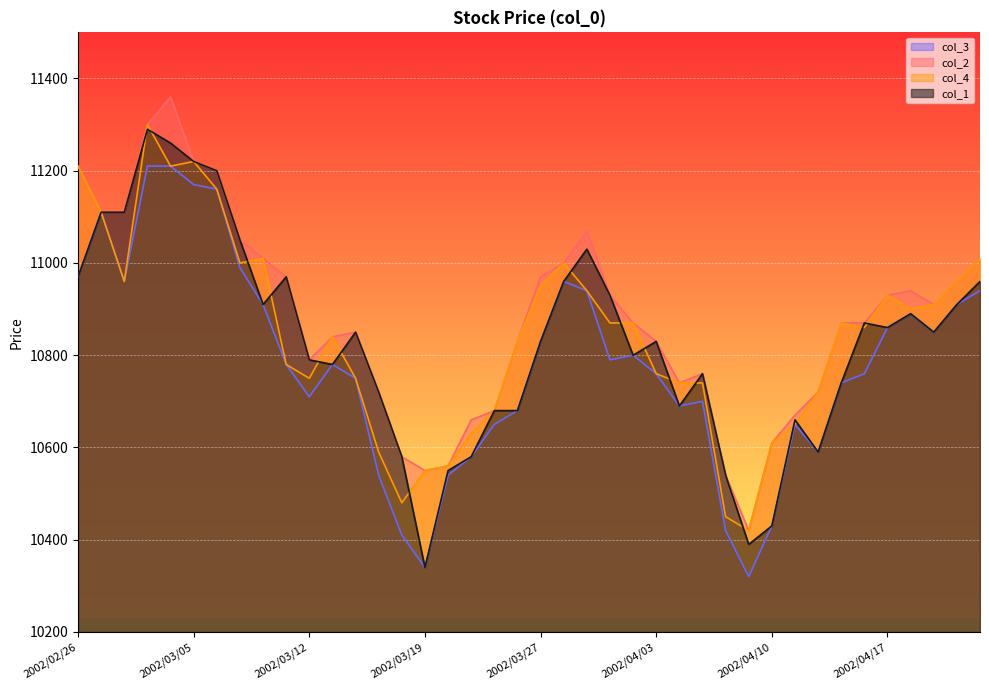

At 2002/03/12, list the series in order from smallest to largest.

col_3, col_4, col_1, col_2